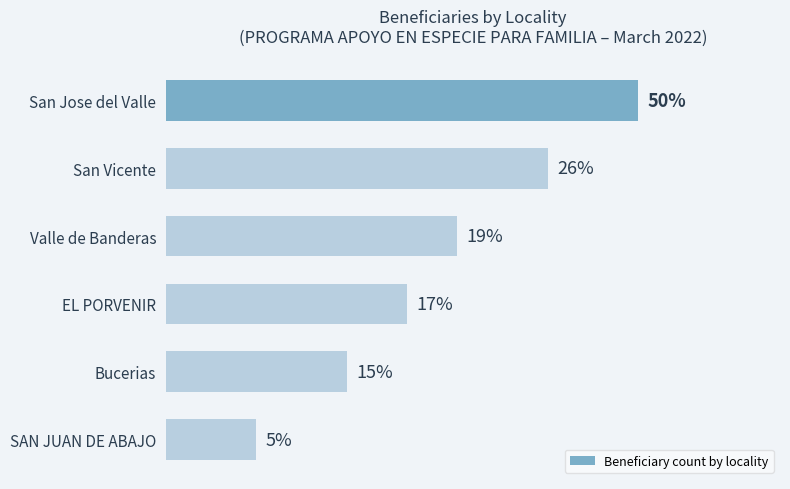

Does the chart contain any negative values?

No